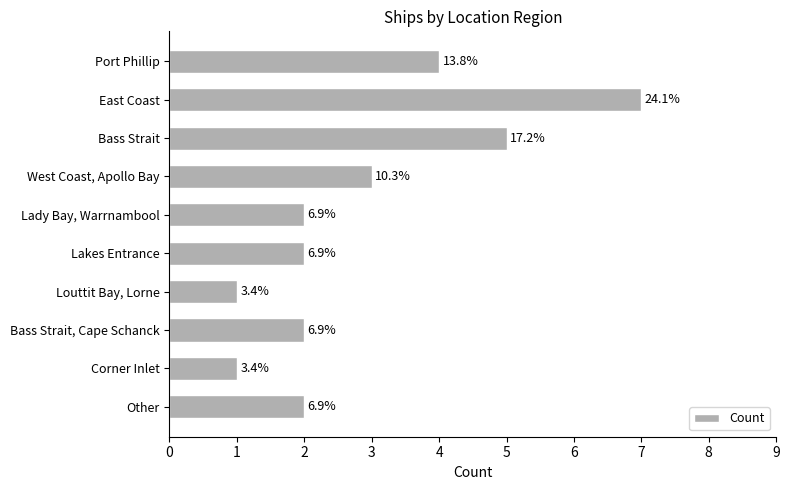

Are the bars horizontal?

Yes